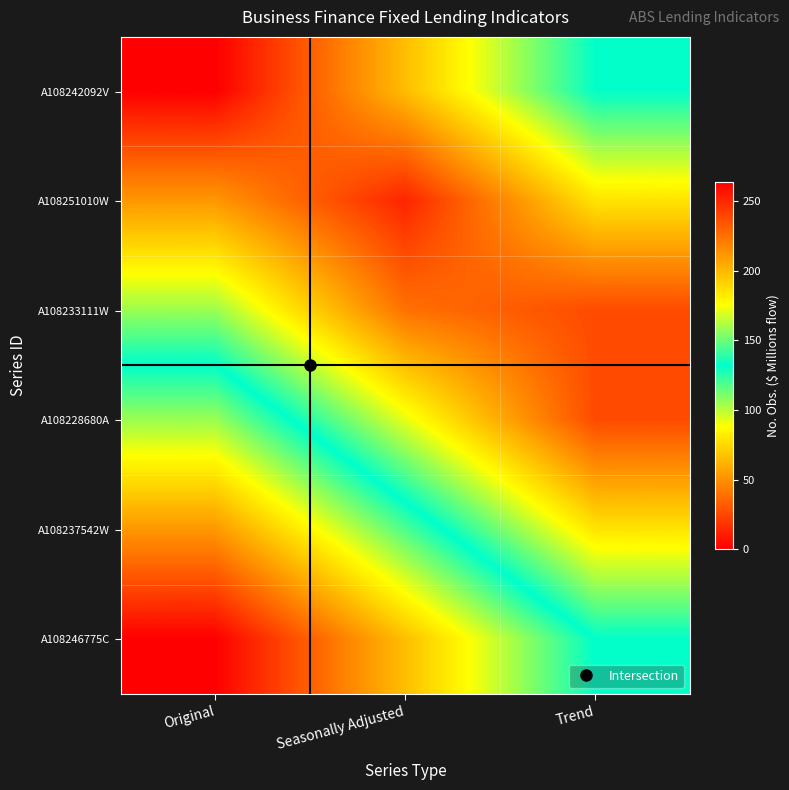

Which category has the lowest value across all series?

Original